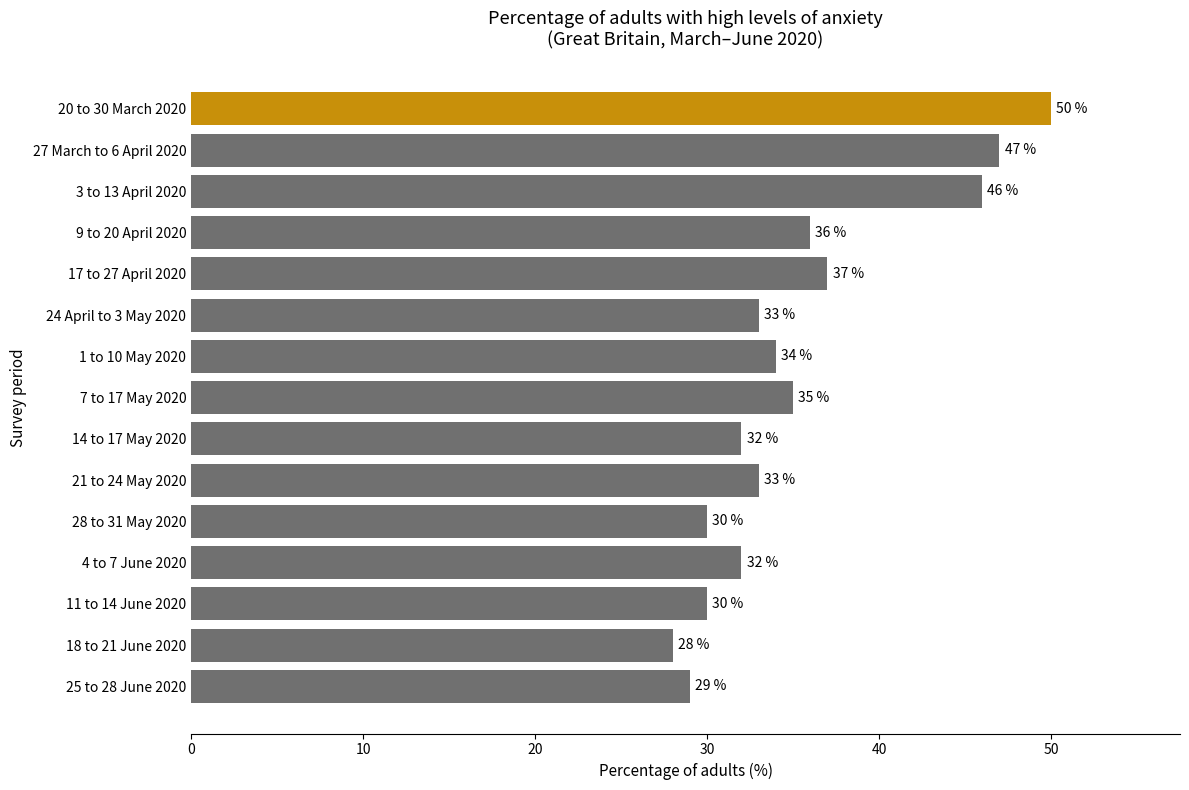

Is it true that the value at 3 to 13 April 2020 is 66?

False